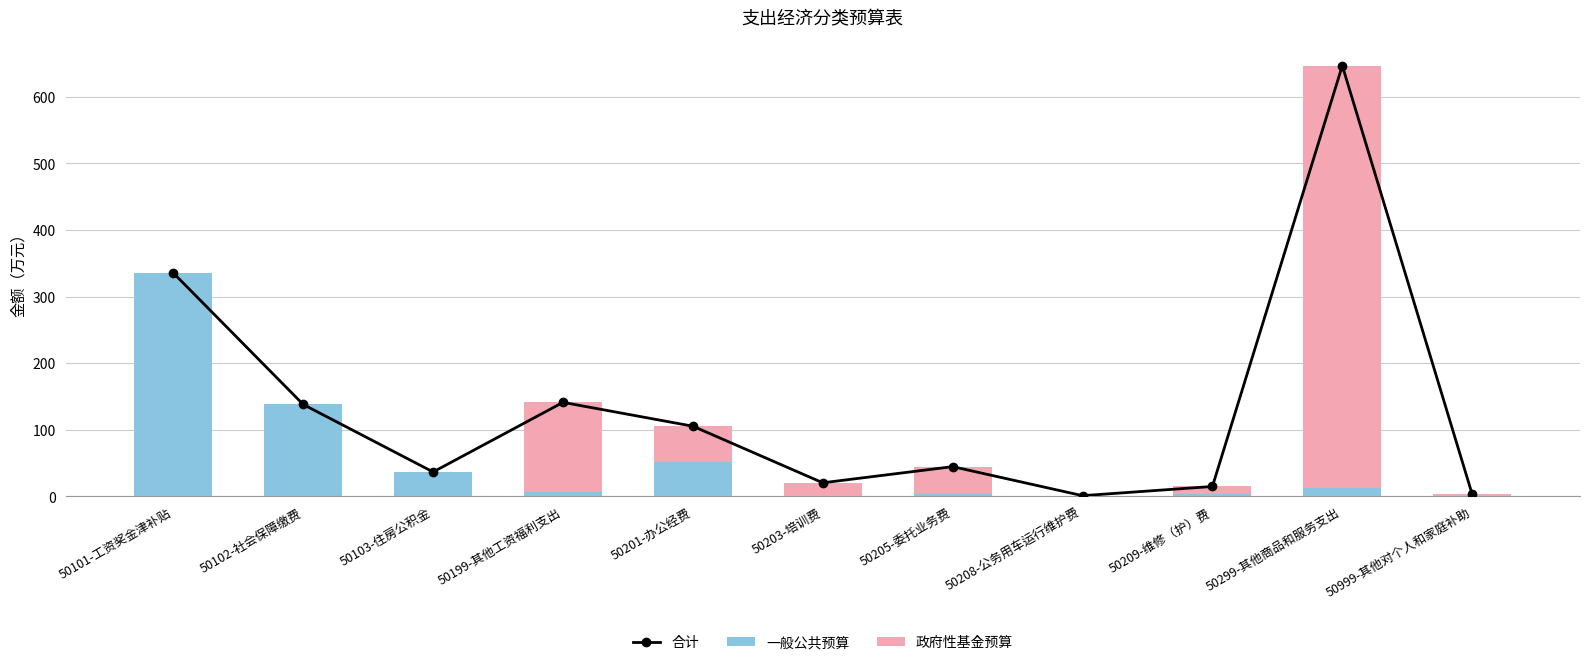

What is the sum of the 合计 values at 50102-社会保障缴费 and 50299-其他商品和服务支出?

784.8